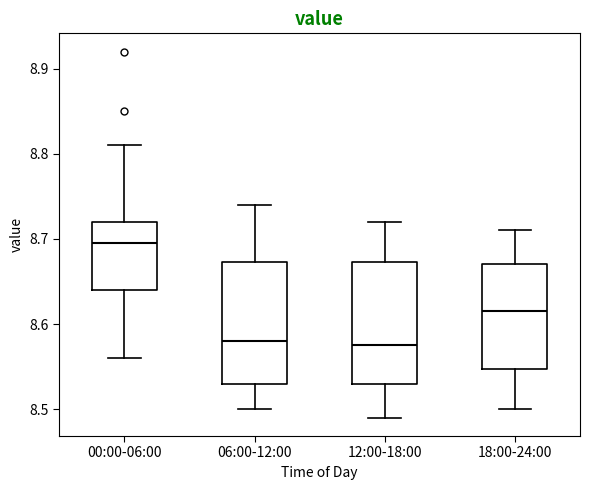

Reading left to right, transcribe this box plot: for each box, give where its median line is, the range the box spans, and where its two whiskers end, as read against the y-axis. The values are not printed on the chart, so give them approximately, as read against the axis.

00:00-06:00: median 8.70, box 8.64 to 8.72, whiskers 8.56 to 8.81
06:00-12:00: median 8.58, box 8.53 to 8.67, whiskers 8.50 to 8.74
12:00-18:00: median 8.58, box 8.53 to 8.67, whiskers 8.49 to 8.72
18:00-24:00: median 8.62, box 8.55 to 8.67, whiskers 8.50 to 8.71